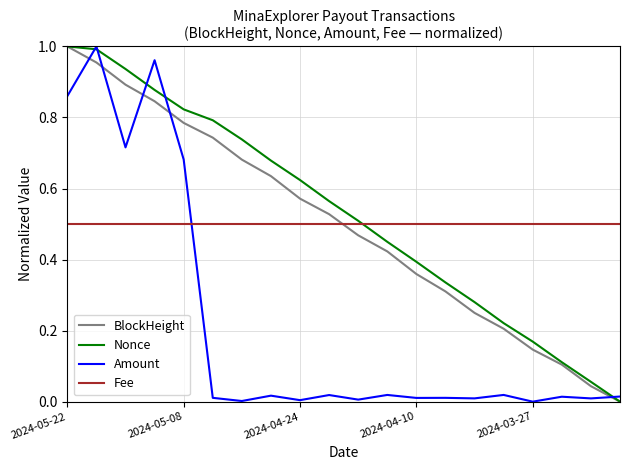

After their last crossing, which series has the higher values: BlockHeight or Fee?

Fee